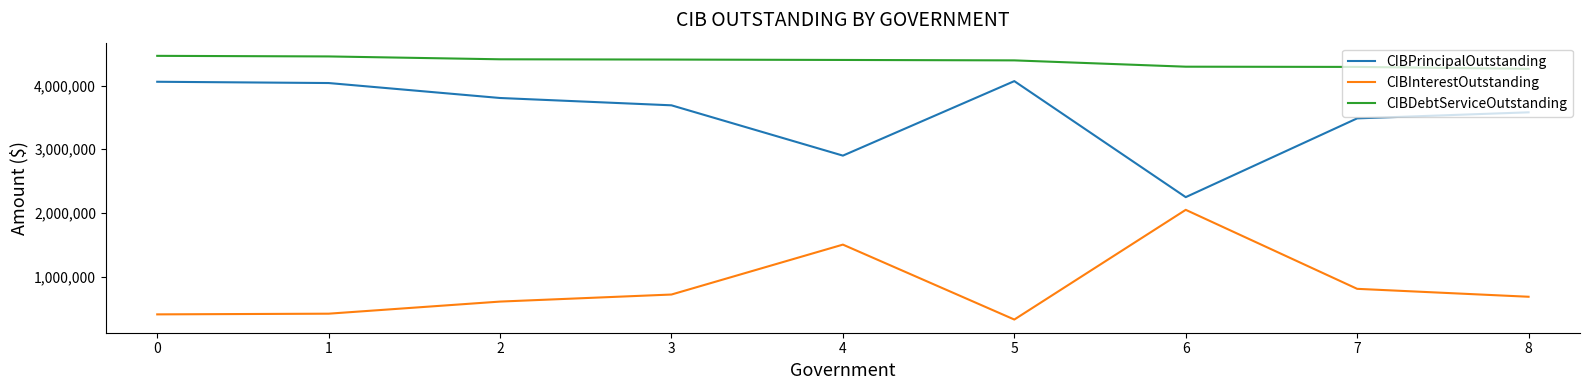

At 6, list the series in order from smallest to largest.

CIBInterestOutstanding, CIBPrincipalOutstanding, CIBDebtServiceOutstanding